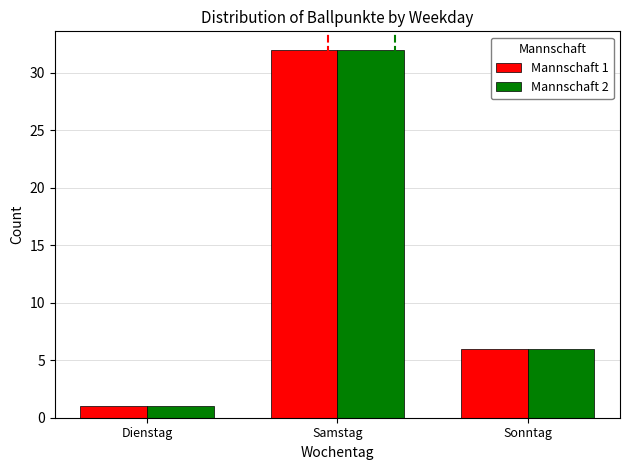

What is the total value across all series at Sonntag?

12